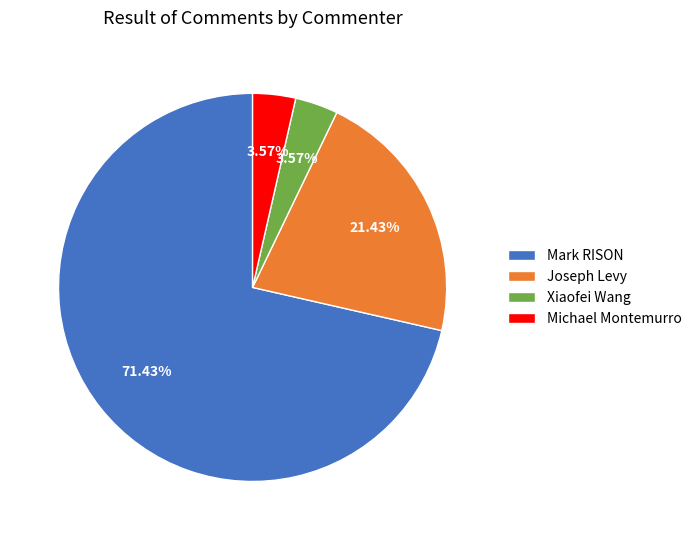

What portion of the pie excludes Joseph Levy?

78.6%